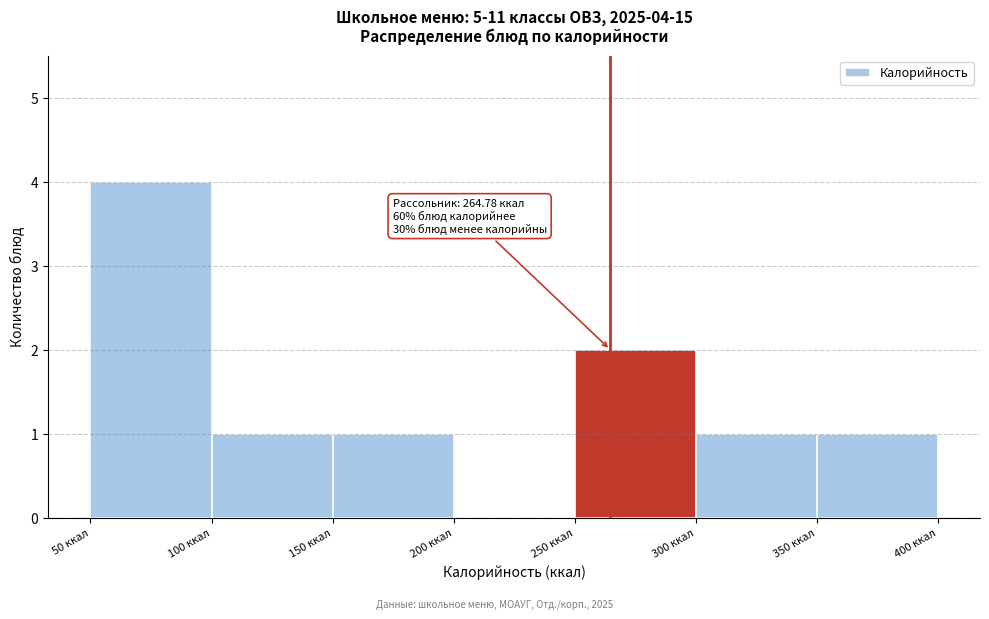

Which range on the x-axis has the tallest bar?

50 to 100